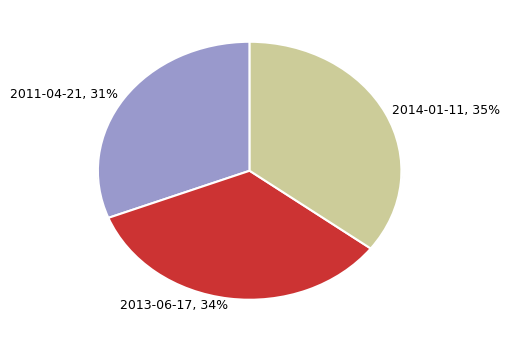

What percentage do 2011-04-21 and 2013-06-17 together represent?

64.7%